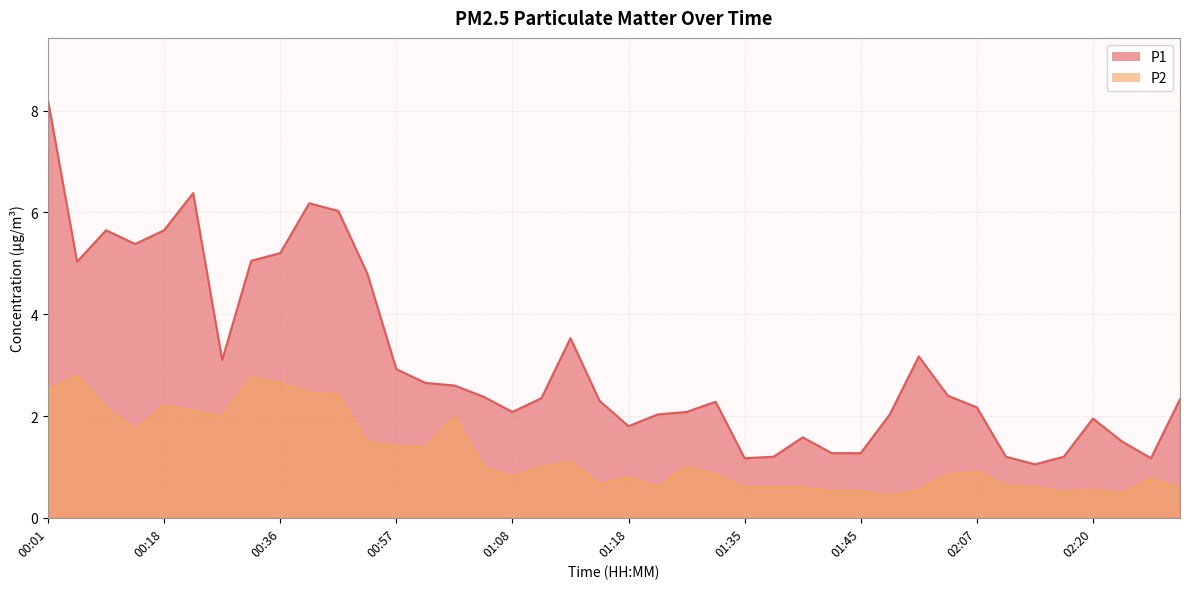

True or false: P1 and P2 intersect in this chart.

False